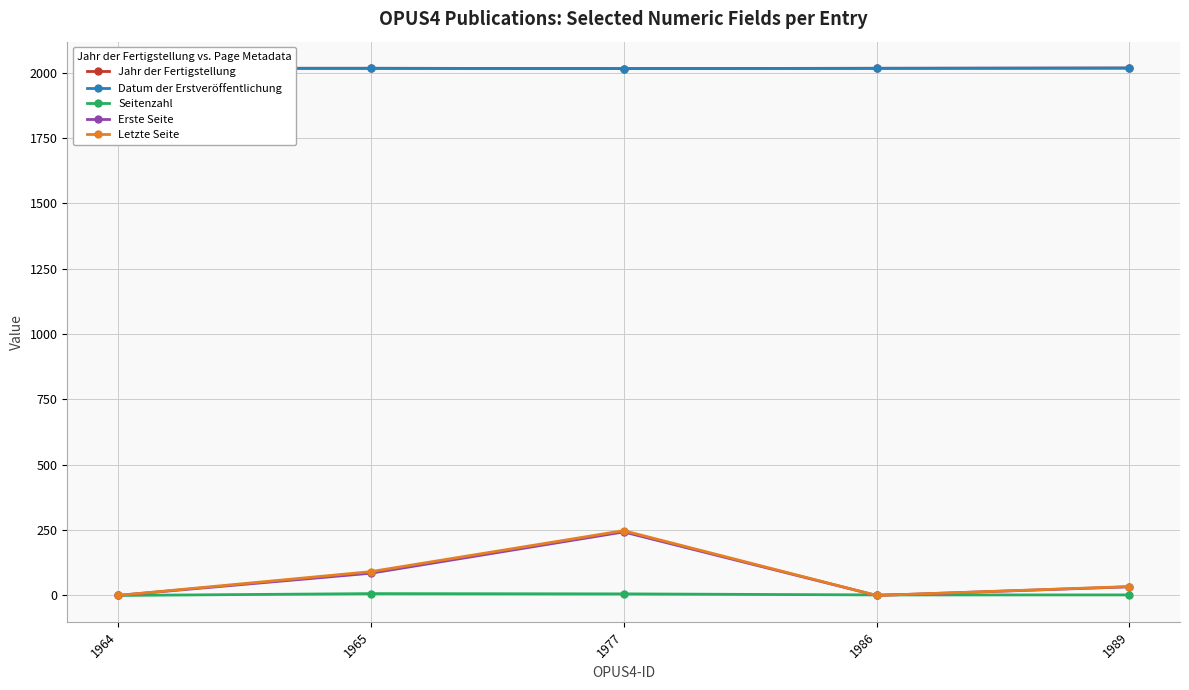

What is the sum of the Letzte Seite values at 1964 and 1965?

91